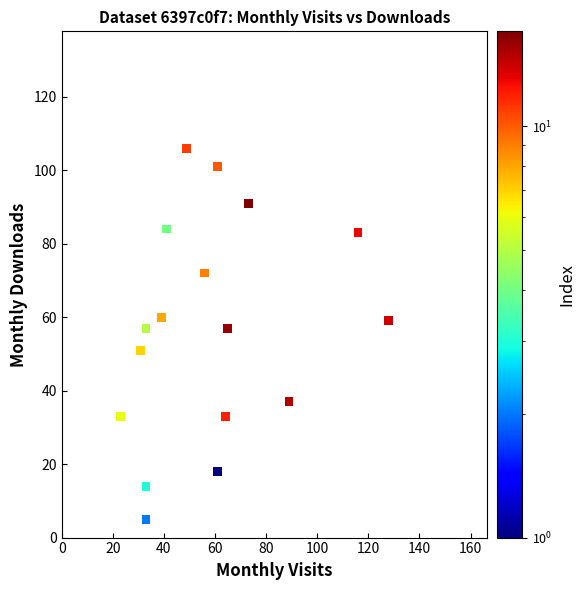

What is the range of X values (max minus min)?

105